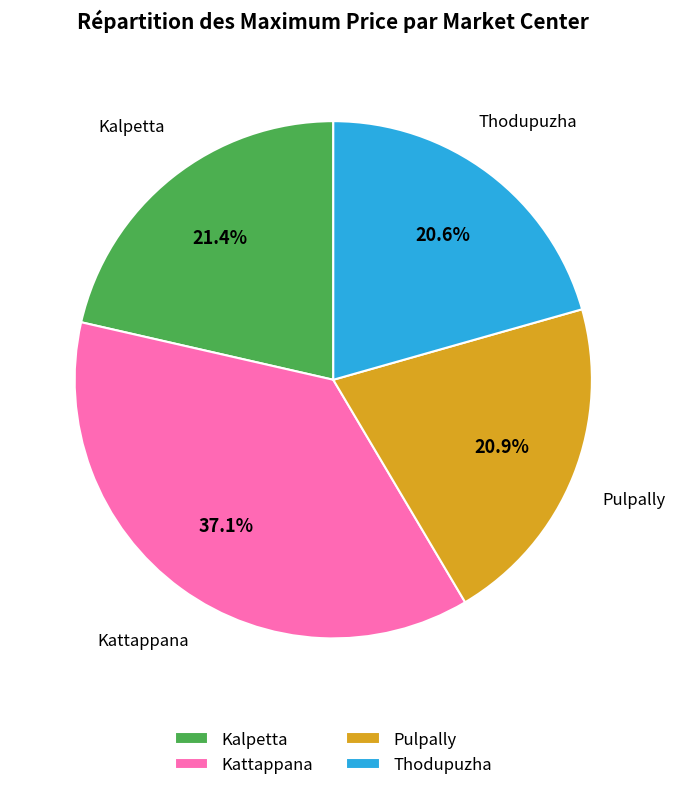

To the nearest percent, what is the difference between the Kattappana and Kalpetta slice percentages?

16%